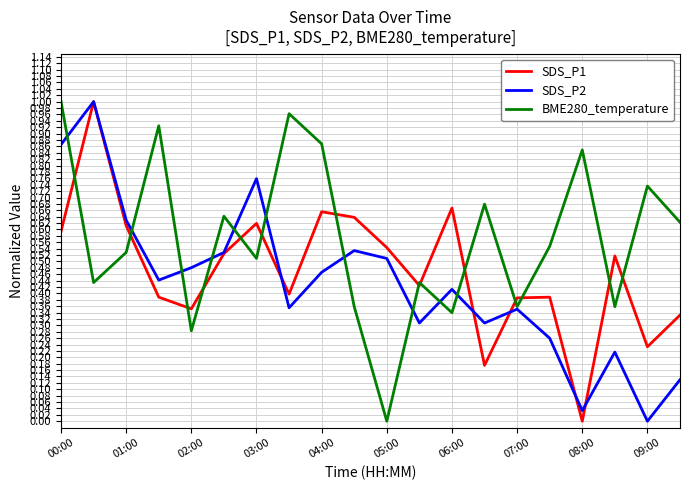

Which series has the largest total across all categories?

BME280_temperature